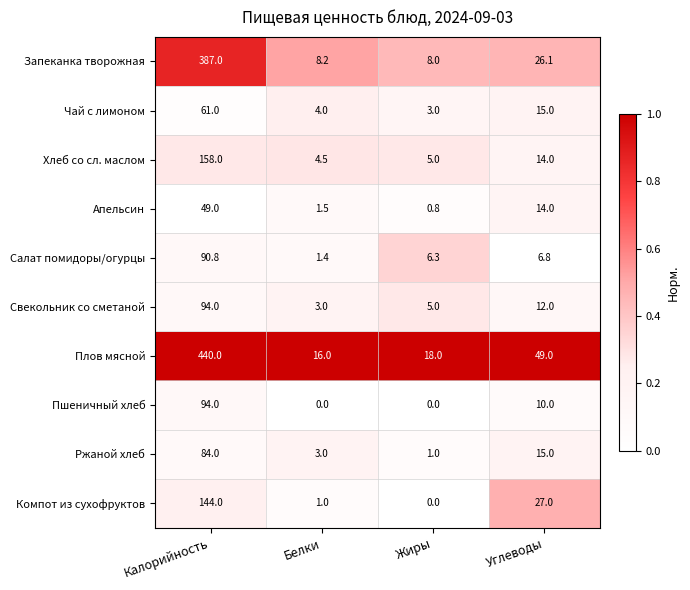

At which category is the sum across all series the highest?

Калорийность